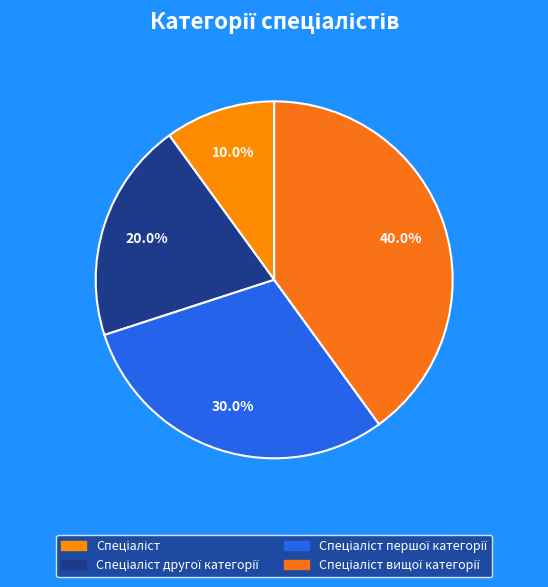

How many slices are in this pie chart?

4